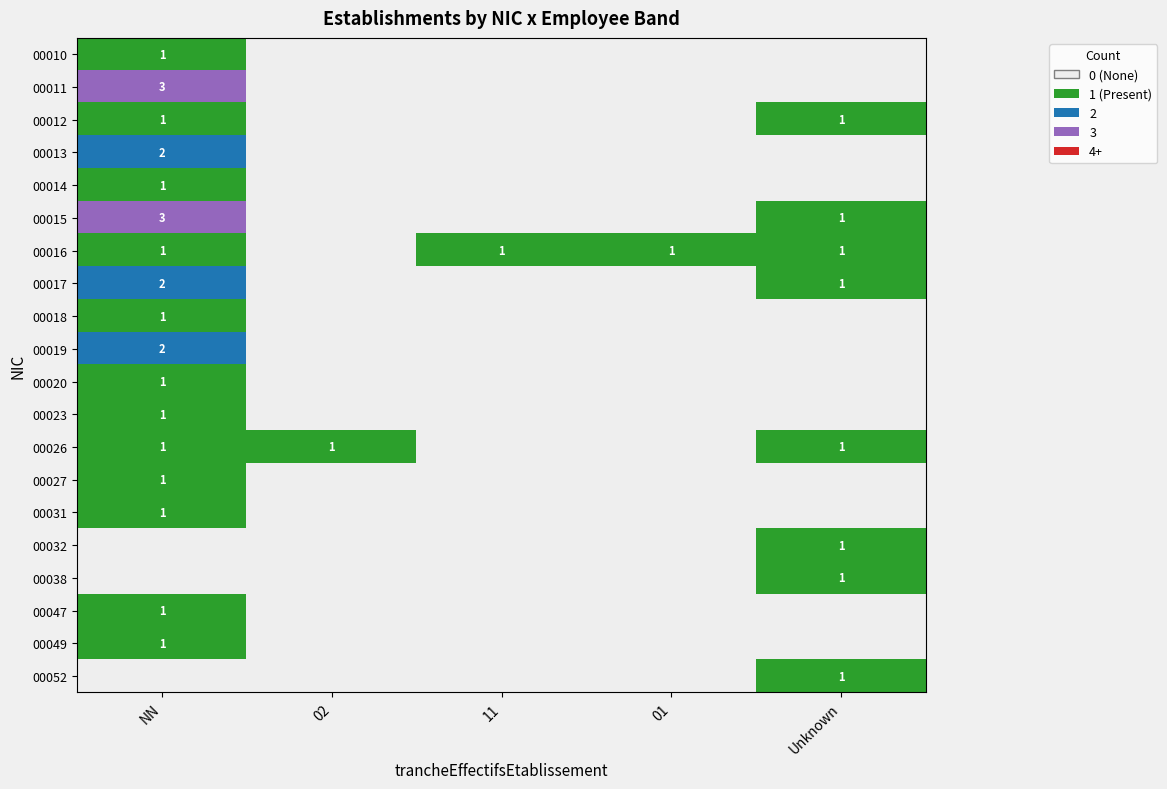

Which category has the lowest value across all series?

02